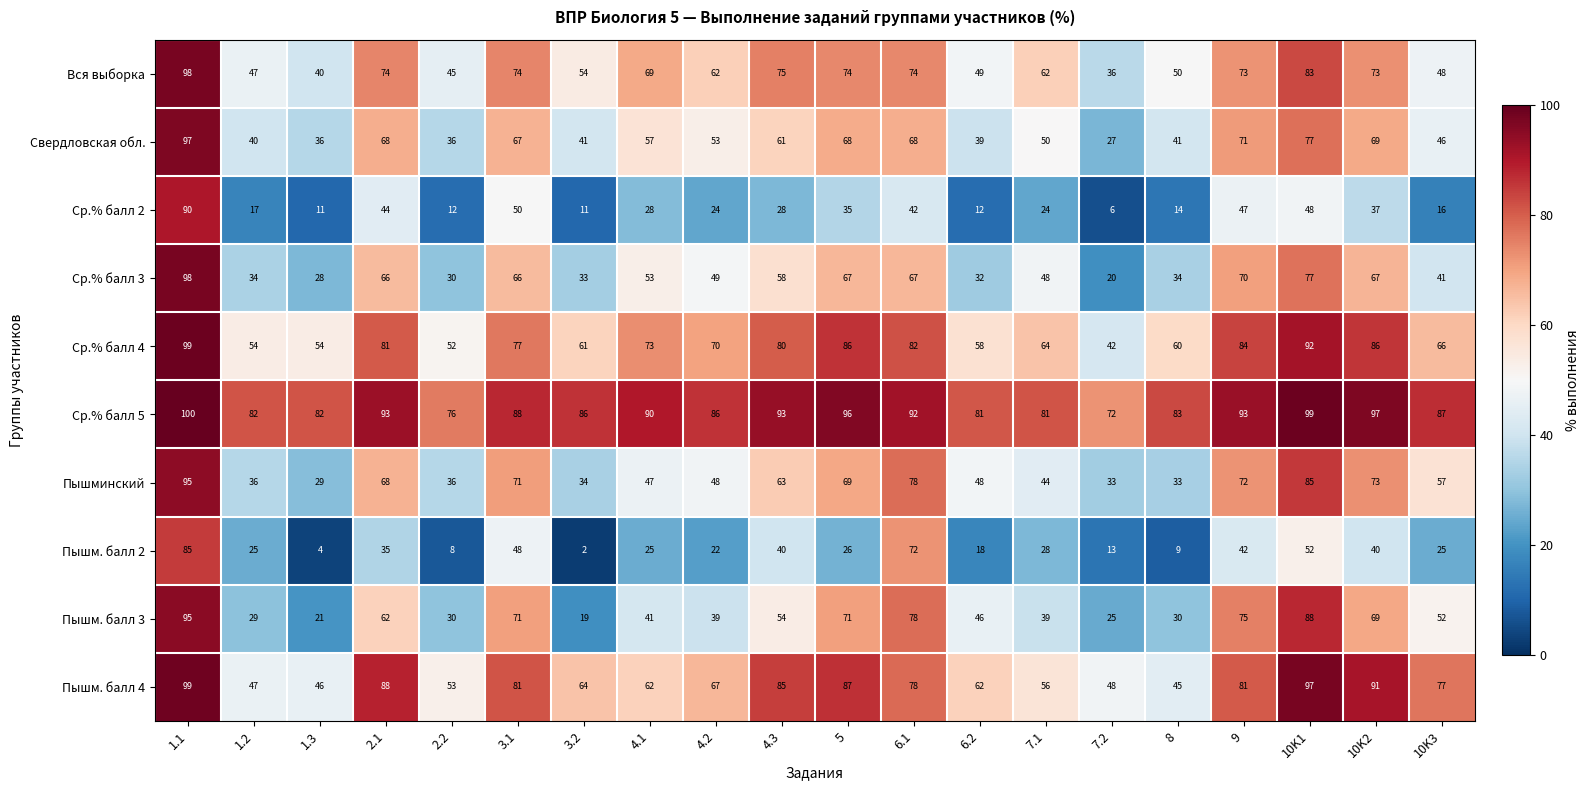

Where is Пышм. балл 3 nearest to the value 57?

4.3